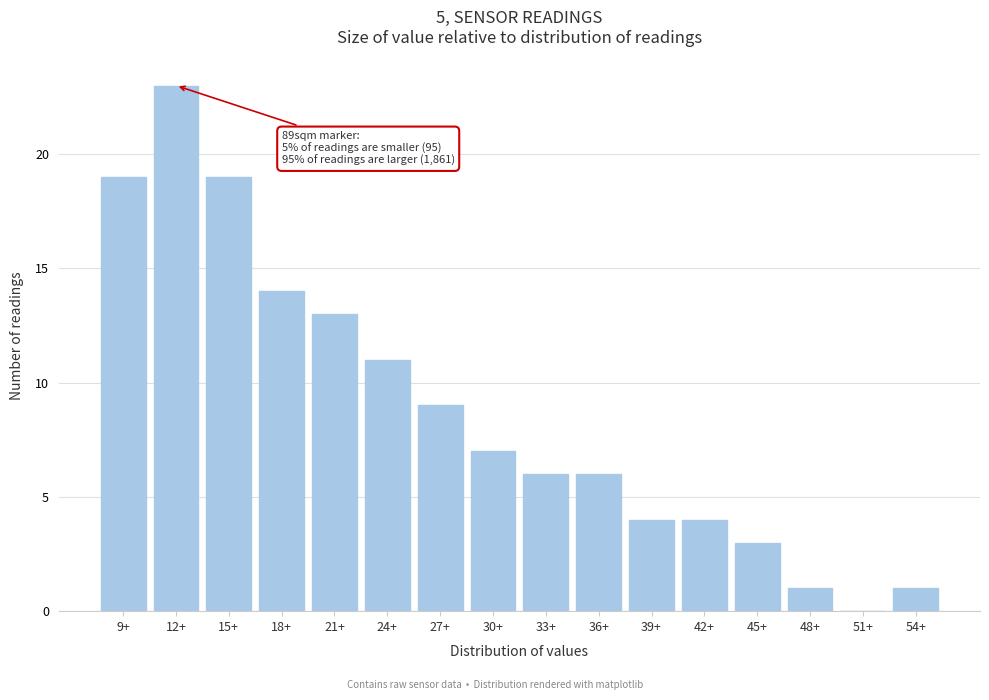

Reading right to left, what are all the values shown in this chart?

54+=1	51+=0	48+=1	45+=3	42+=4	39+=4	36+=6	33+=6	30+=7	27+=9	24+=11	21+=13	18+=14	15+=19	12+=23	9+=19